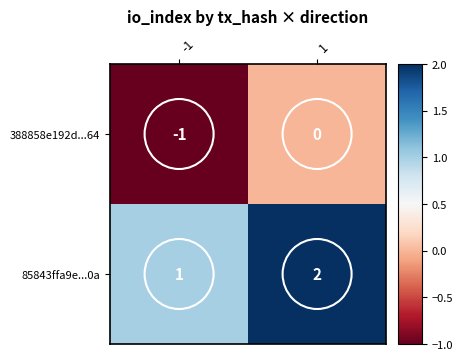

True or false: 85843ffa9e...0a has a value of 3 at 1.

False